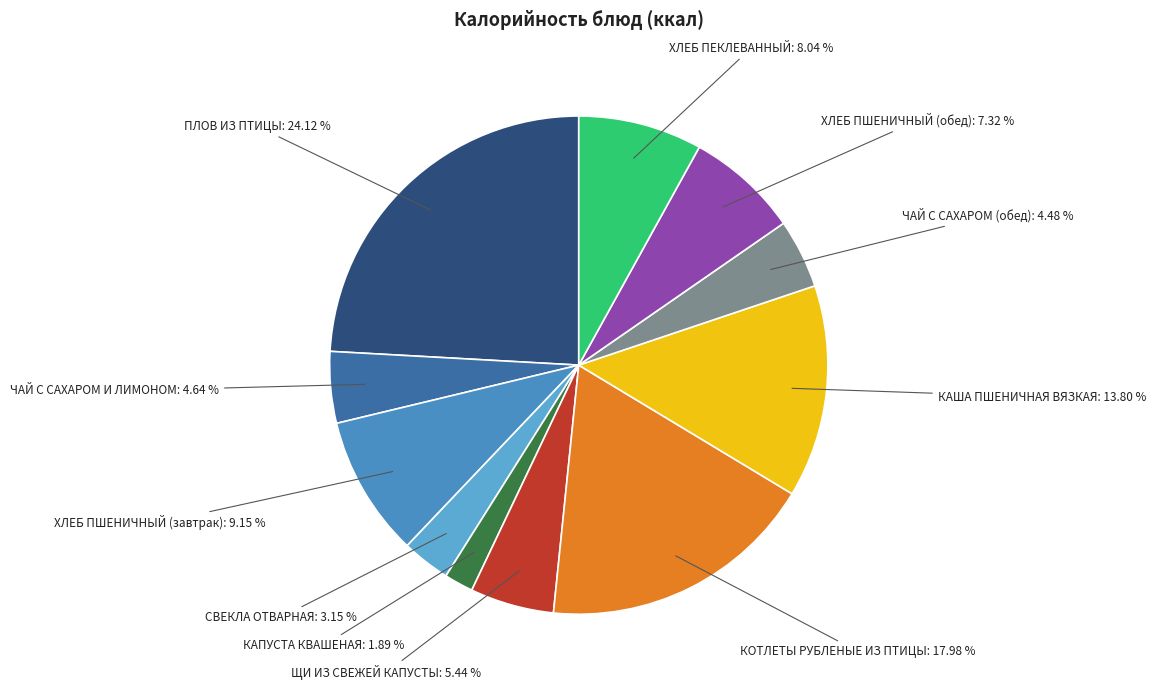

Is ПЛОВ ИЗ ПТИЦЫ the majority of the pie?

No